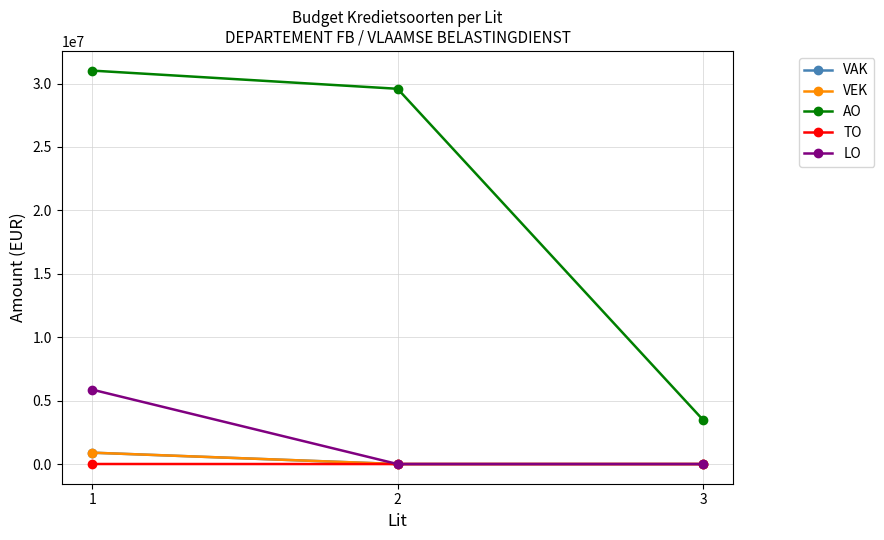

The AO series shows 3489662 at 3. True or false?

True